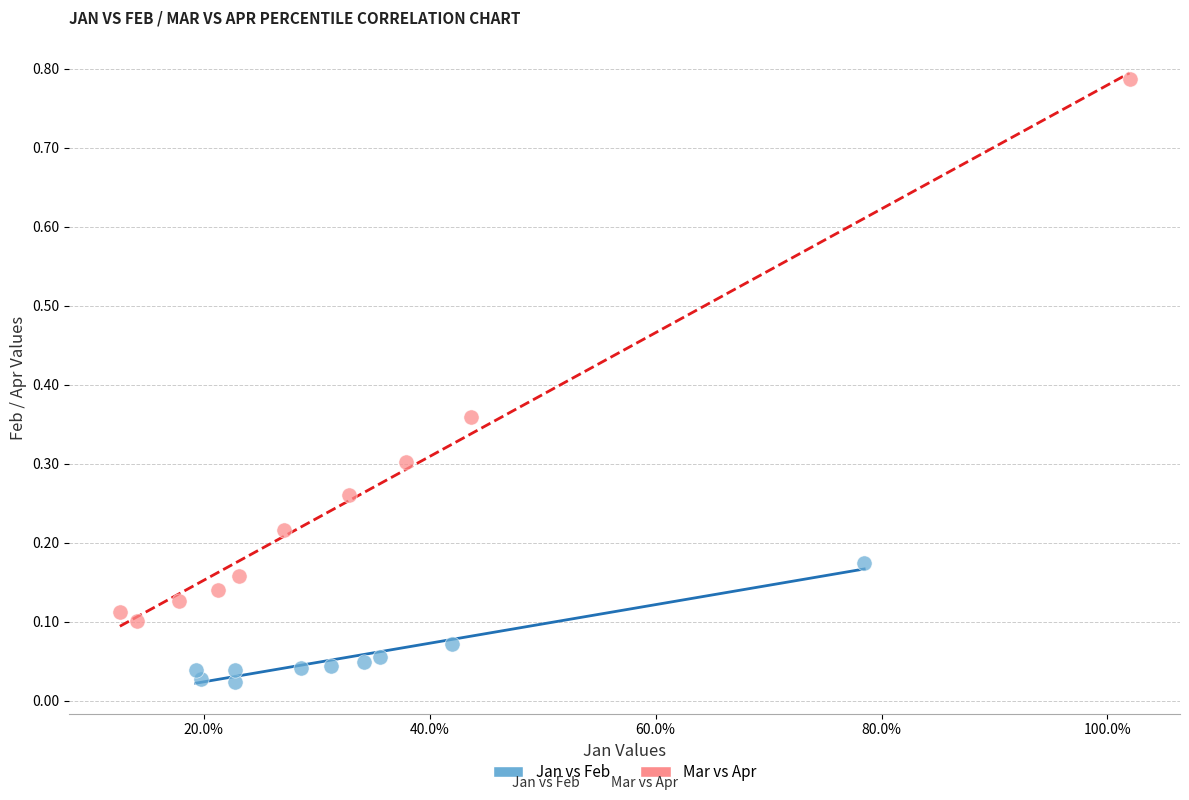

Which series has the widest spread of Y values?

Mar vs Apr